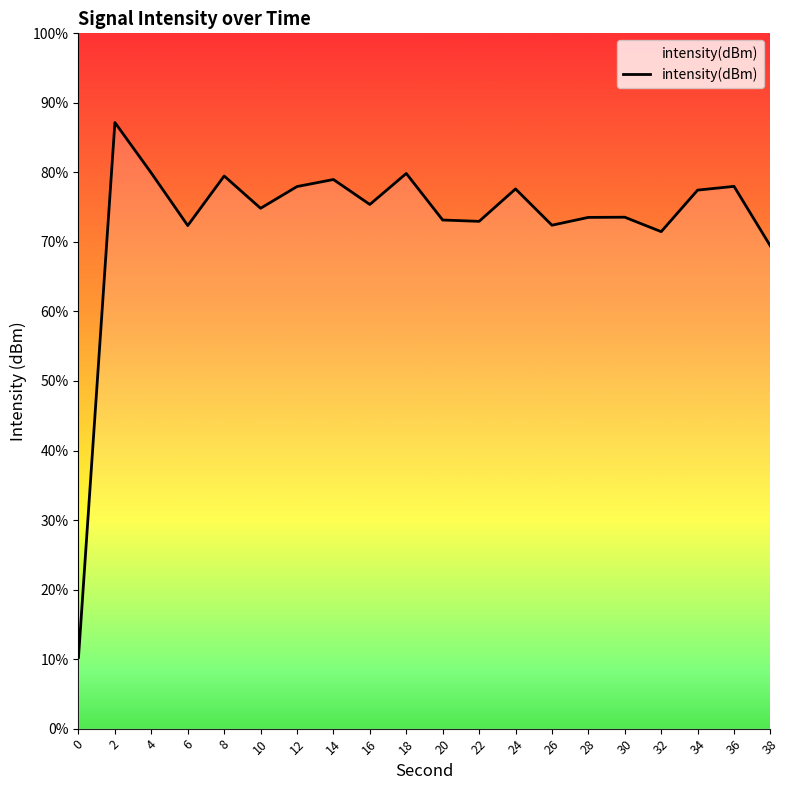

True or false: there are more than 1 points higher than both neighbors.

True